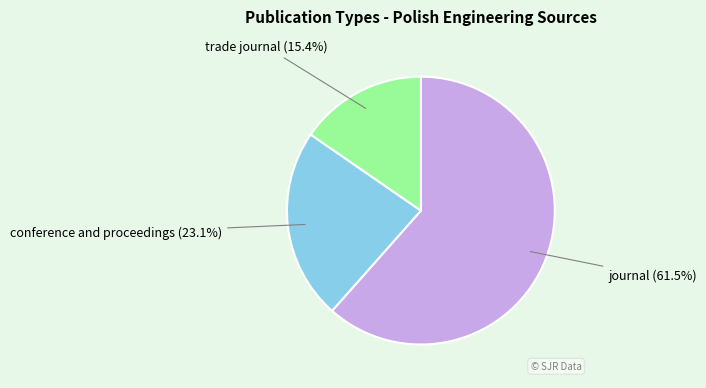

Is it true that conference and proceedings is 11% of the pie?

False